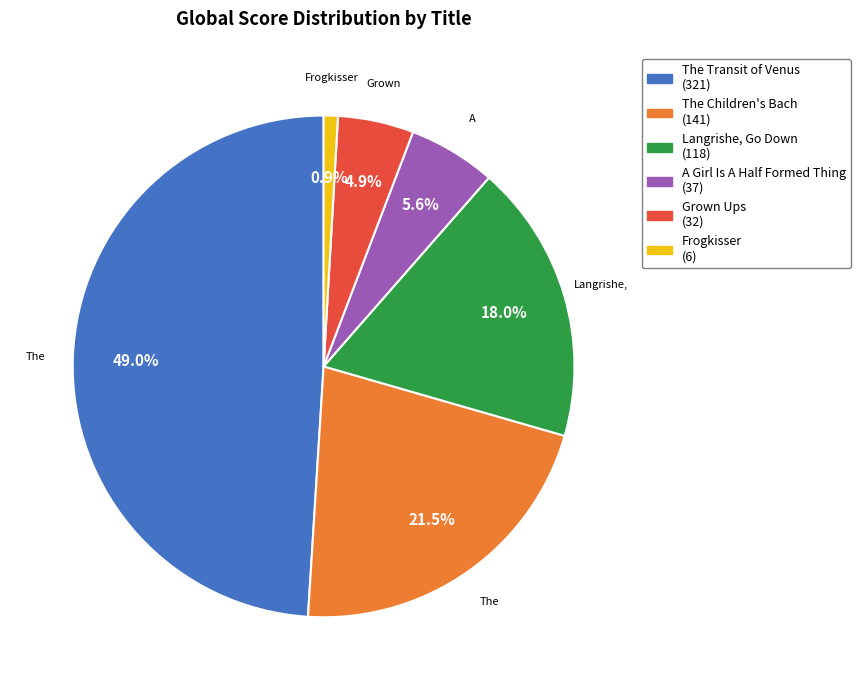

Which has a higher value, The Children's Bach or The Transit of Venus?

The Transit of Venus